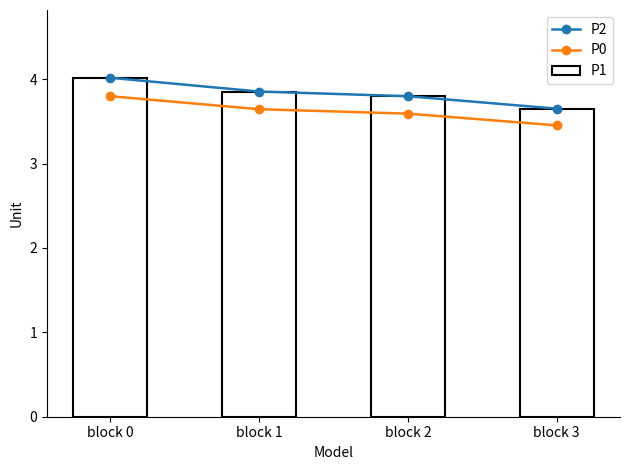

What is the difference between the maximum and minimum values in the P2 series?

0.4